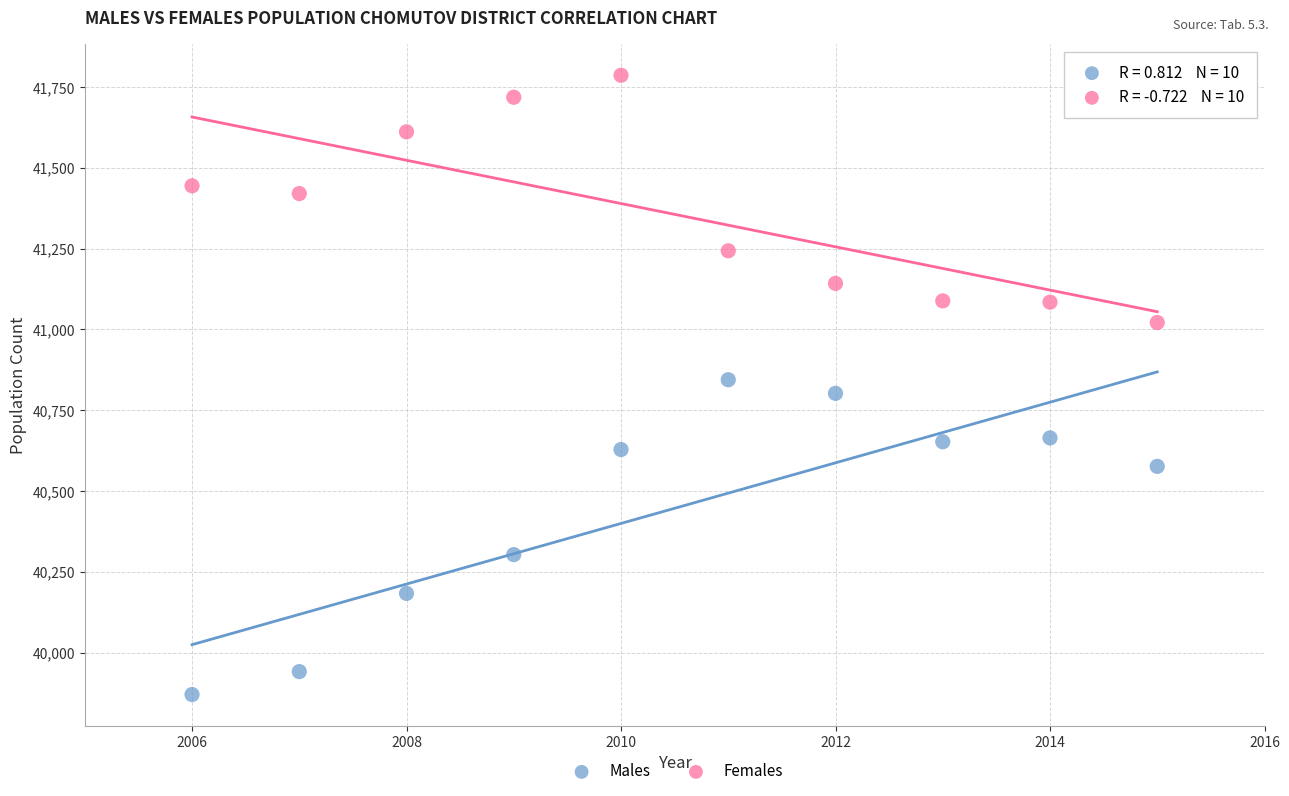

Which series contains the highest Y value?

Females